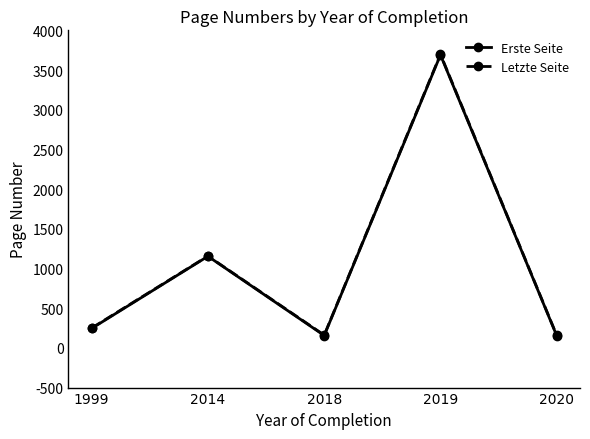

What is the total value across all series at 1999?

495